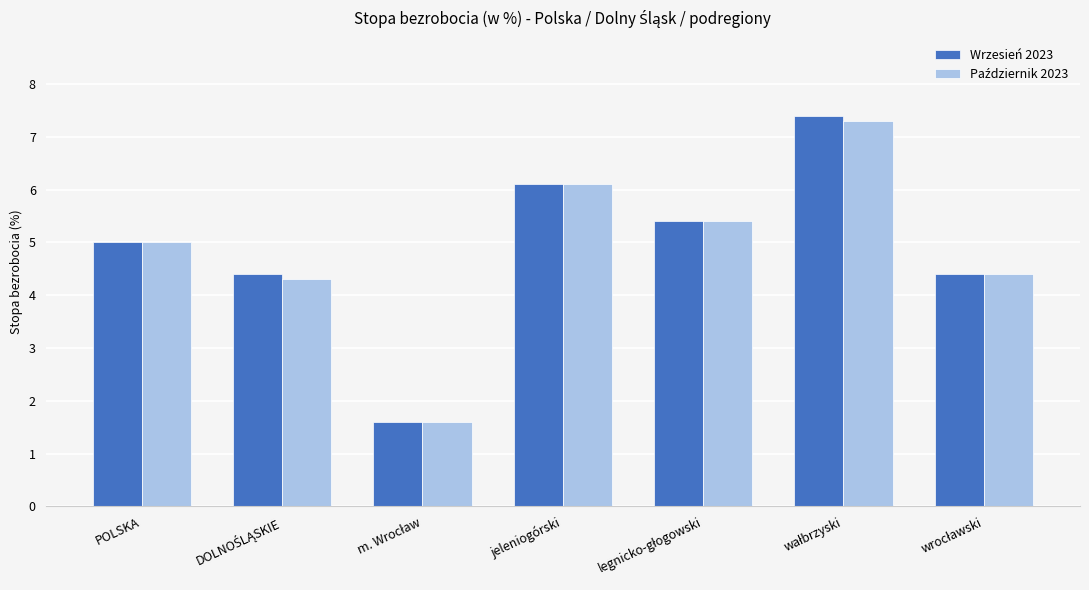

What is the sum of all Wrzesień 2023 values?

34.3